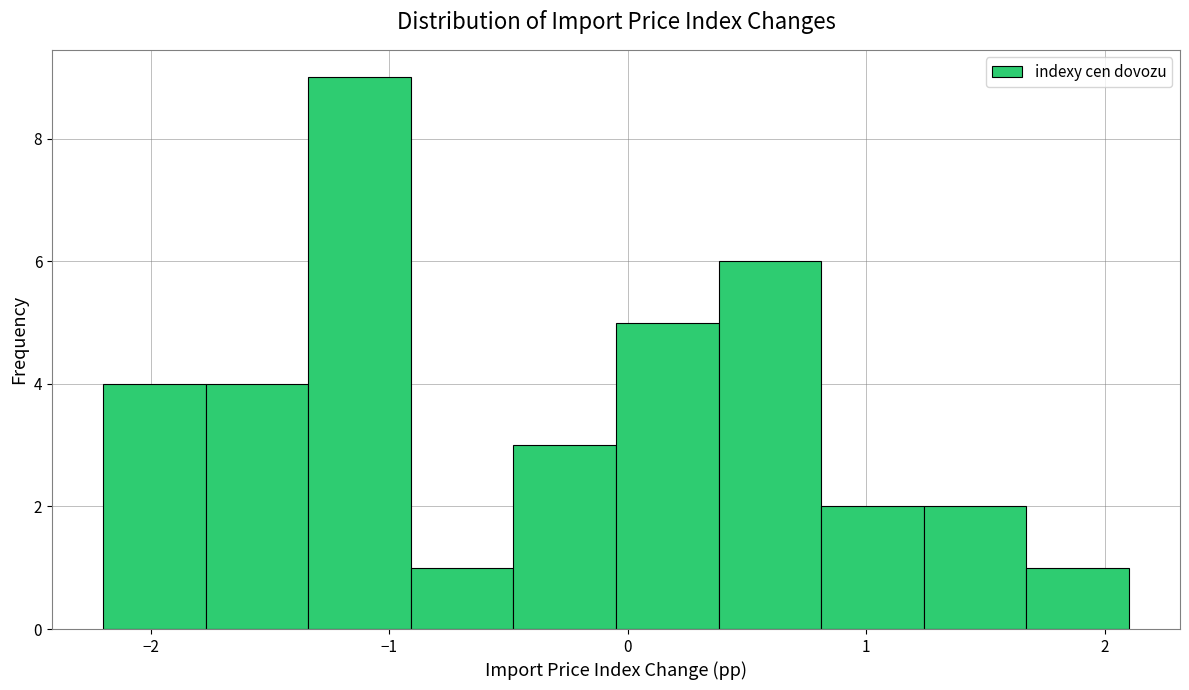

What is the height of the bar covering -1.34 to -0.91 on the x-axis? Neither the bar edges nor the heights are printed on the chart, so give them approximately, as read against the axes.

9